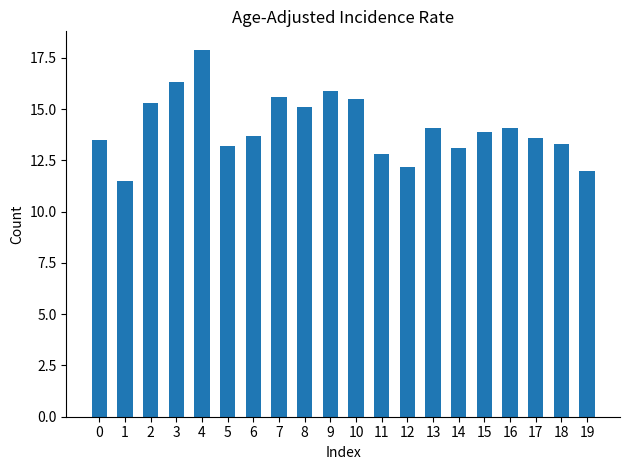

What is the difference between the values at 10 and 15?

1.6